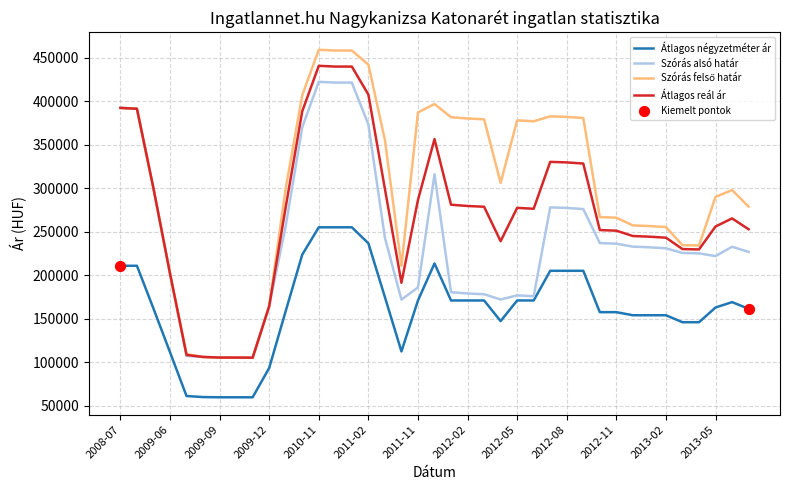

What is the smallest value displayed?

59854